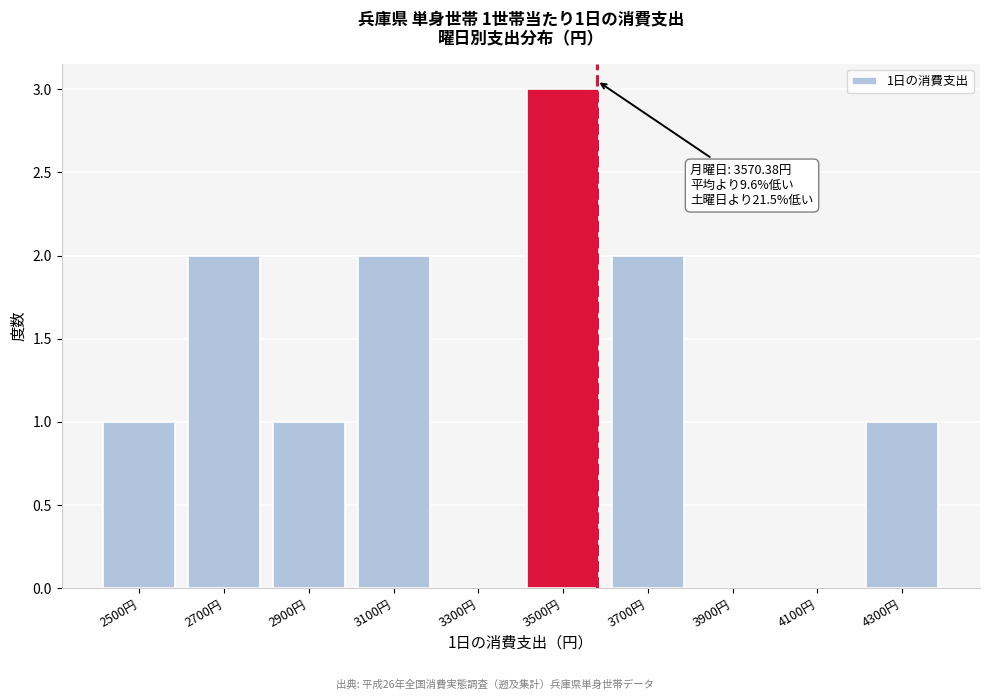

Reading right to left, extract all data points from this chart.

4300円=1	4100円=0	3900円=0	3700円=2	3500円=3	3300円=0	3100円=2	2900円=1	2700円=2	2500円=1